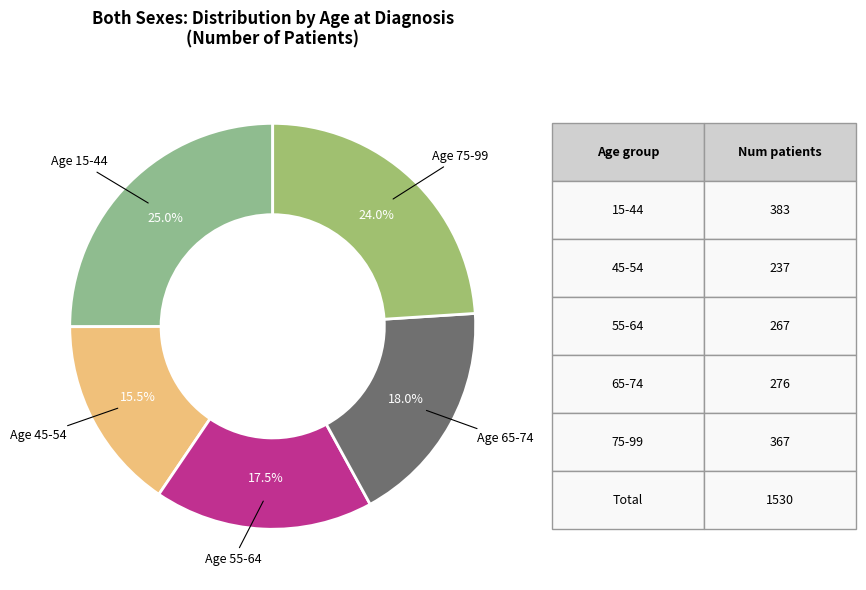

What percentage is NOT represented by Age 15-44?

75.0%